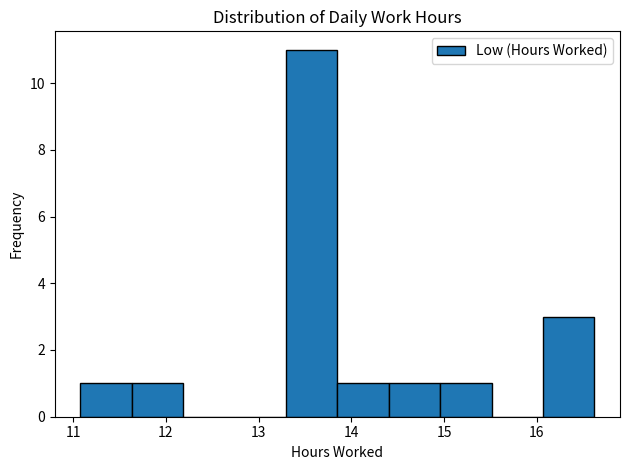

Reading left to right, transcribe this chart: for each bar, give the range it covers on the x-axis and its height. Neither the bar edges nor the heights are printed on the chart, so give them approximately, as read against the axes.

11.1 to 11.6: 1
11.6 to 12.2: 1
12.2 to 12.7: 0
12.7 to 13.3: 0
13.3 to 13.9: 11
13.9 to 14.4: 1
14.4 to 15.0: 1
15.0 to 15.5: 1
15.5 to 16.1: 0
16.1 to 16.6: 3